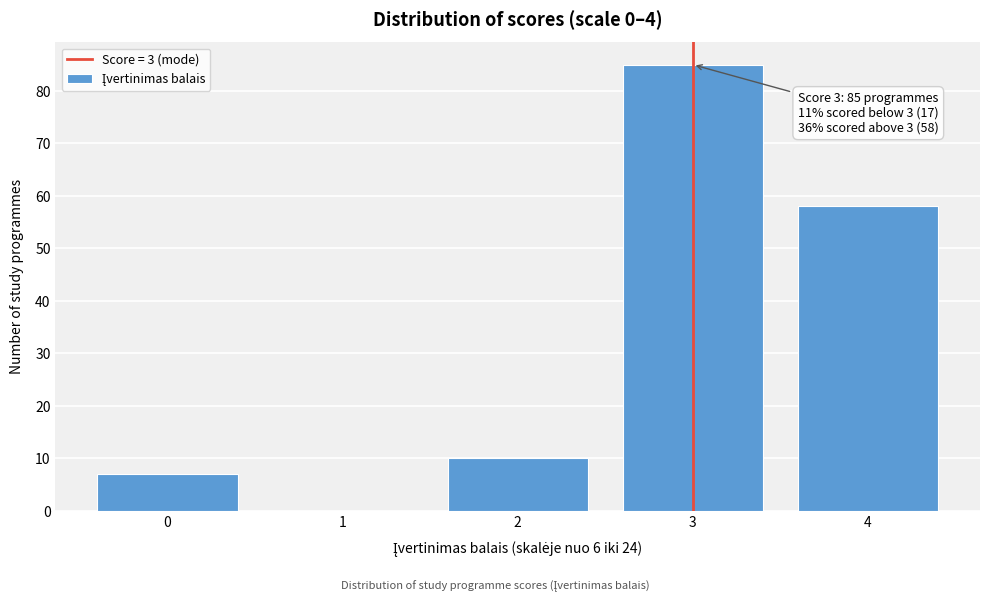

Reading left to right, what are all the values shown in this chart?

0=7	1=0	2=10	3=85	4=58